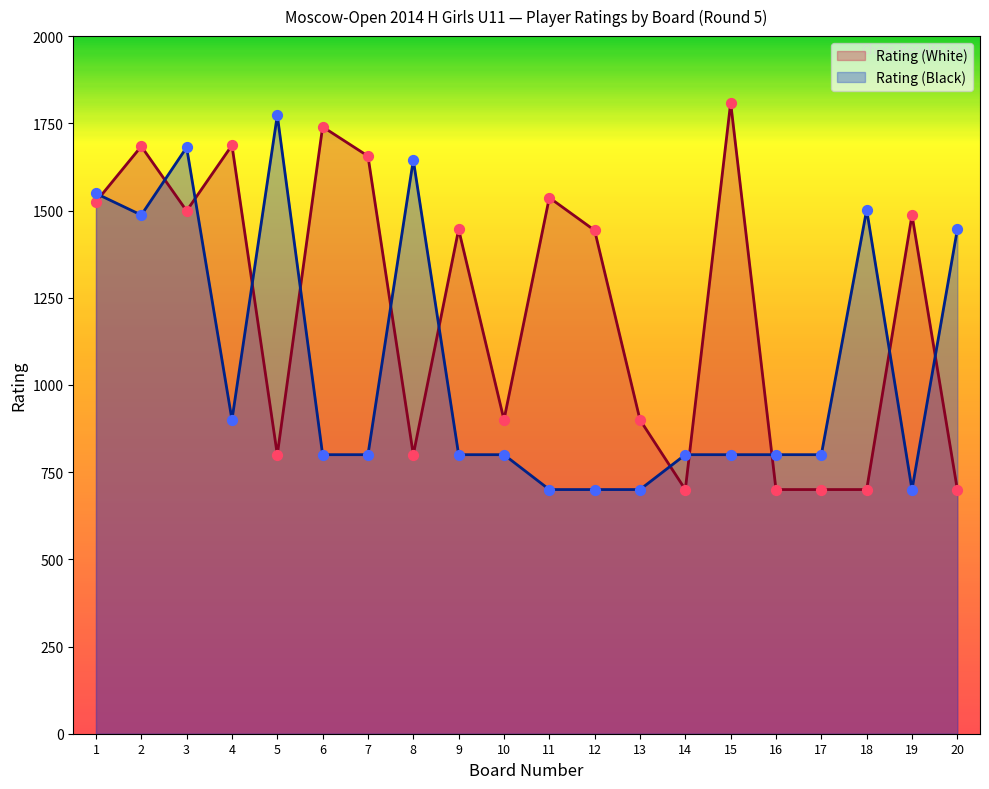

Which series has the largest total across all categories?

Rating (White)